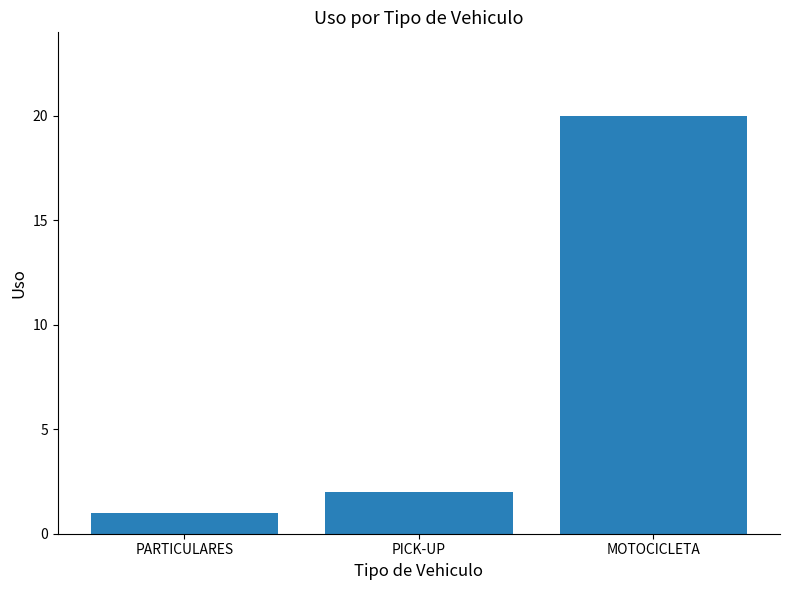

What is the label of the 1st bar from the left?

PARTICULARES